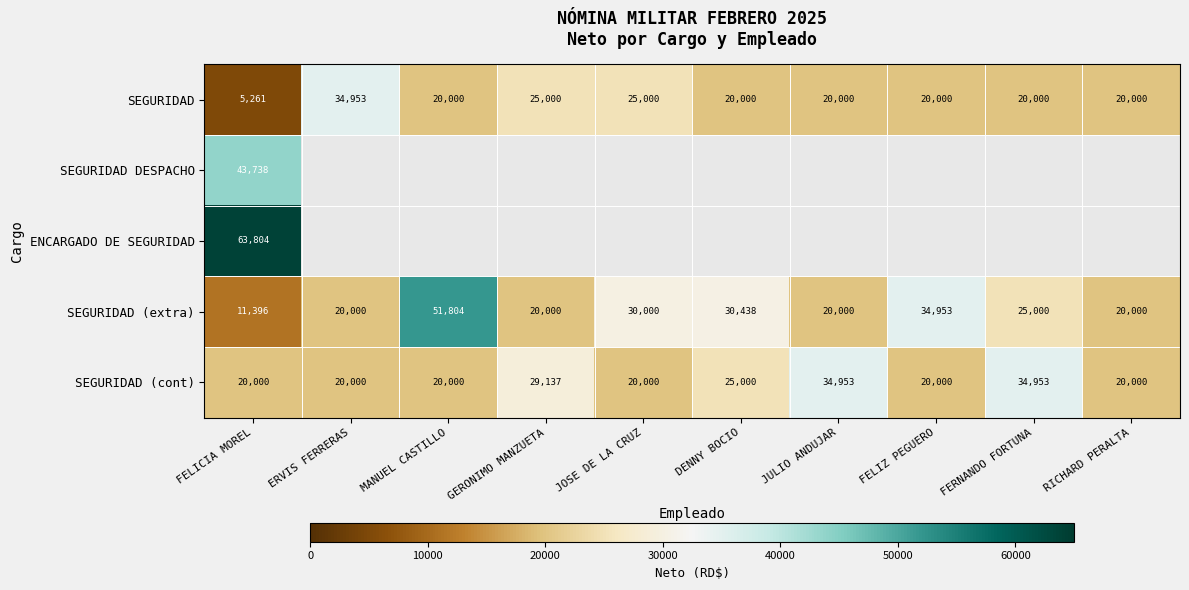

At which label is SEGURIDAD (cont) closest to 27476?

GERONIMO MANZUETA